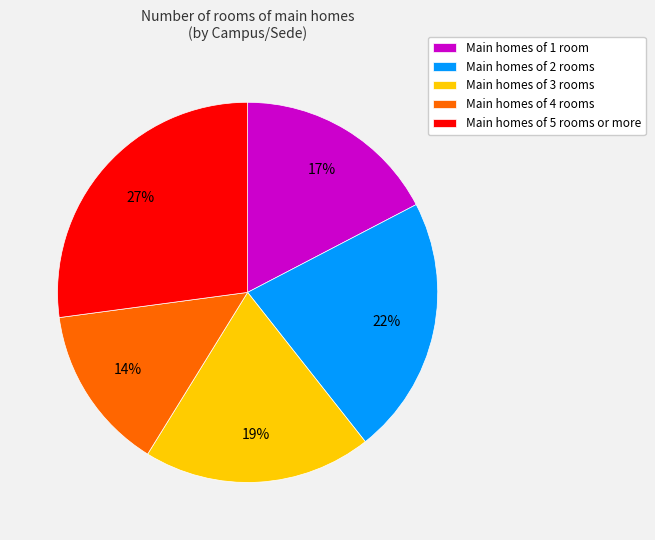

To the nearest percent, what is the difference between the Main homes of 2 rooms and Main homes of 4 rooms slice percentages?

8%